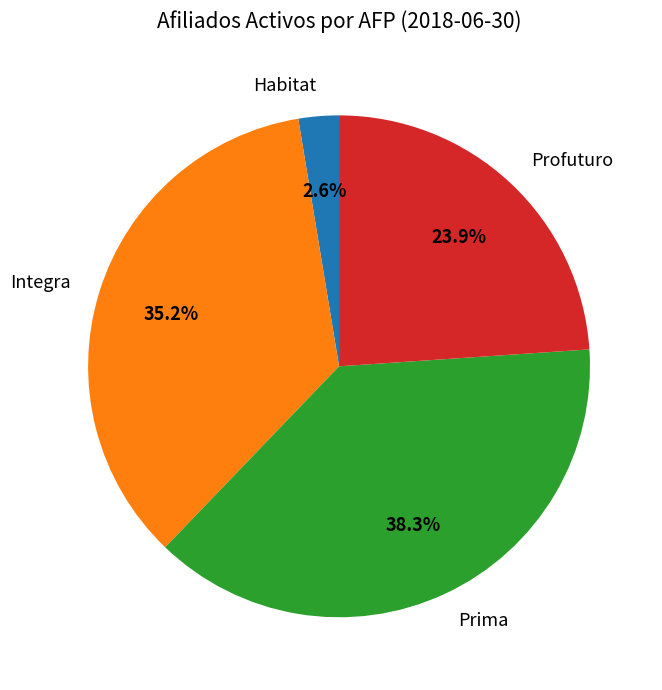

Which category has the smallest portion of the pie?

Habitat